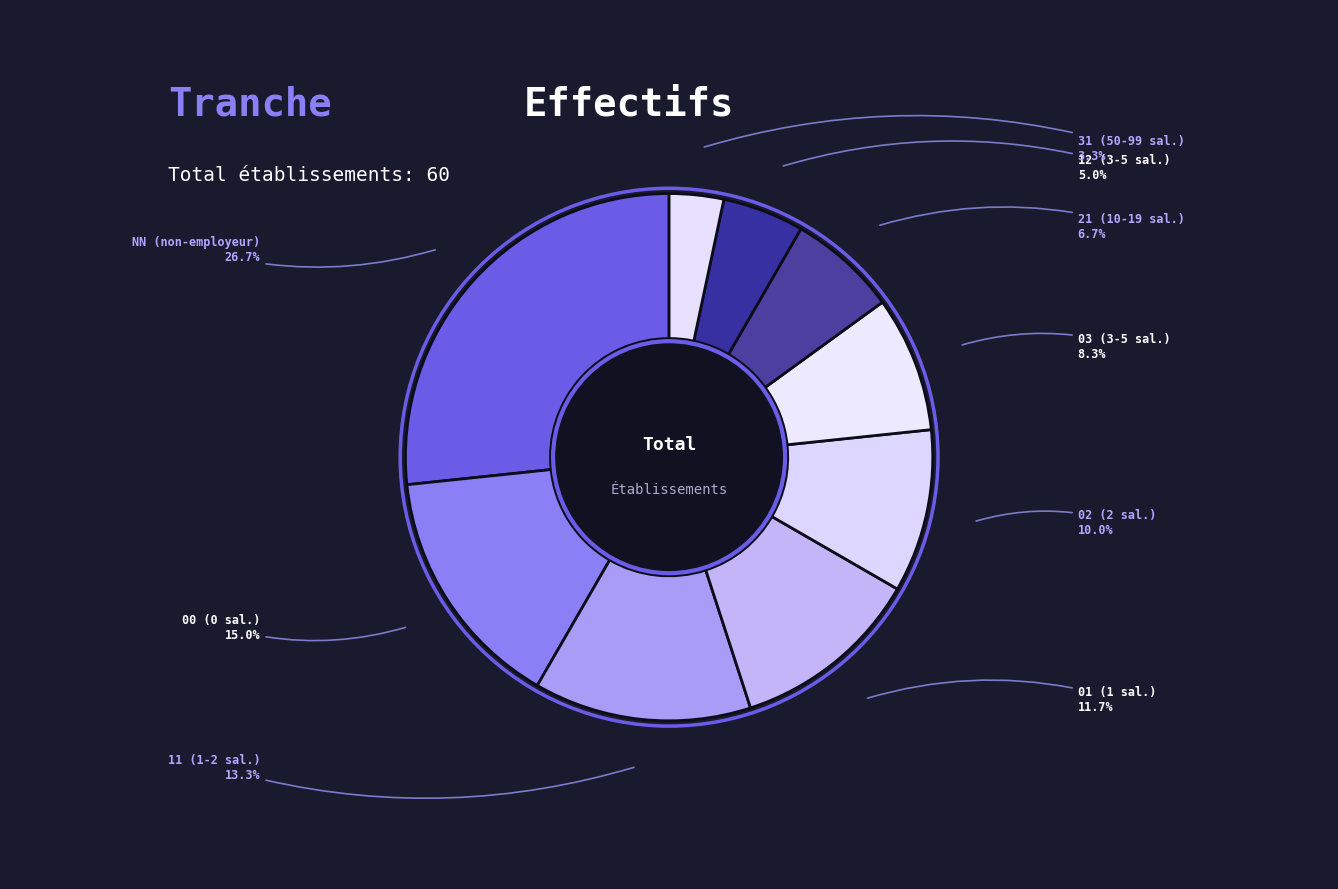

True or false: 12 accounts for 5% of the total.

True